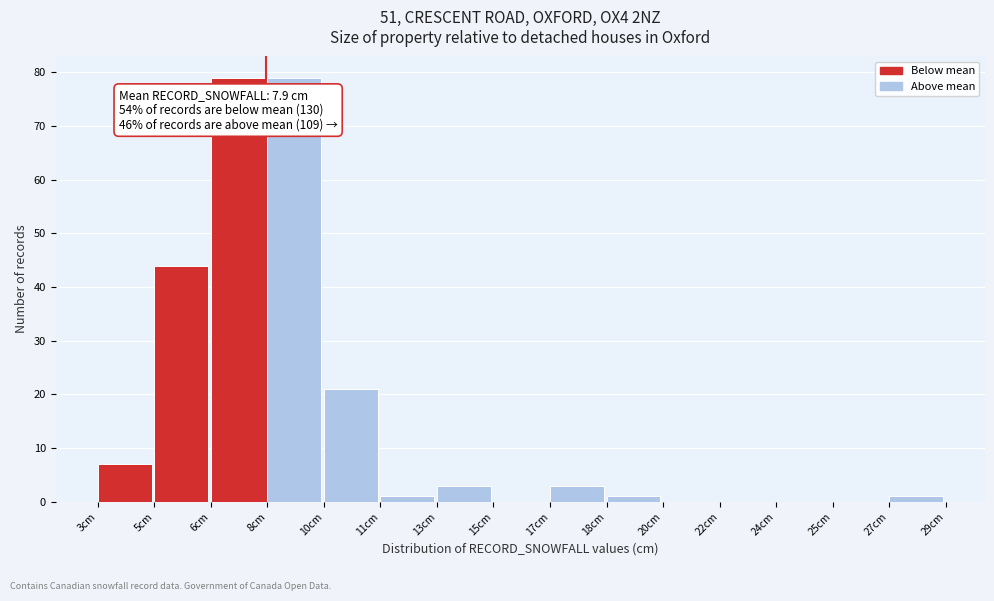

Reading left to right, list all the values displayed in this chart.

3cm=7	5cm=44	6cm=79	8cm=79	10cm=21	11cm=1	13cm=3	15cm=0	17cm=3	18cm=1	20cm=0	22cm=0	24cm=0	25cm=0	27cm=1